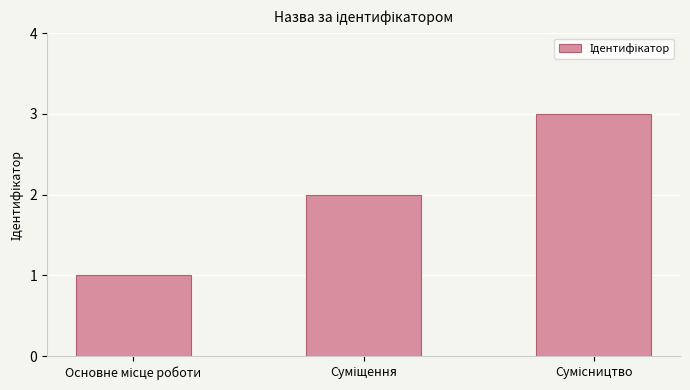

What is the greatest value displayed?

3